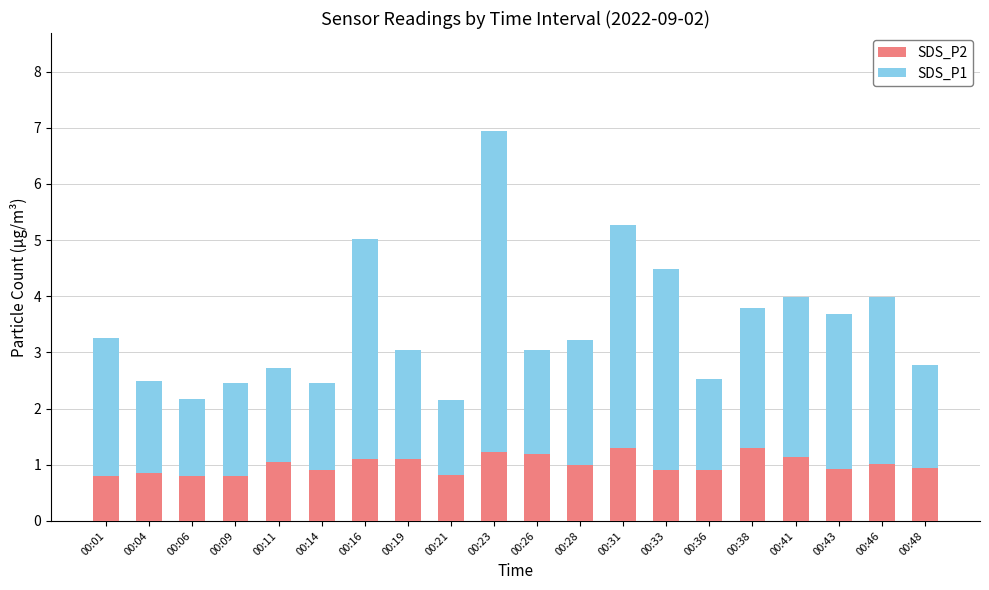

Count the number of data series in this chart.

2